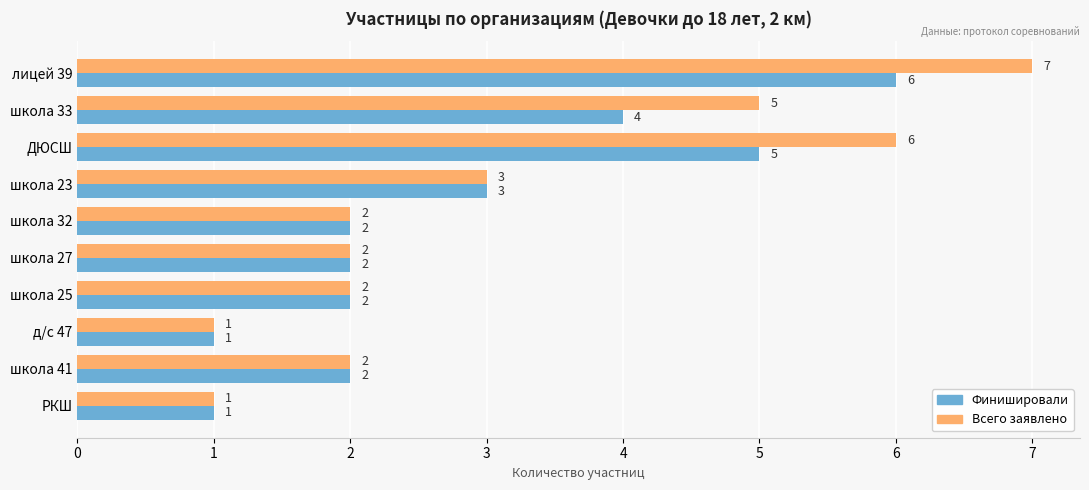

Is the value of Всего заявлено at РКШ greater than the value of Финишировали at ДЮСШ?

No